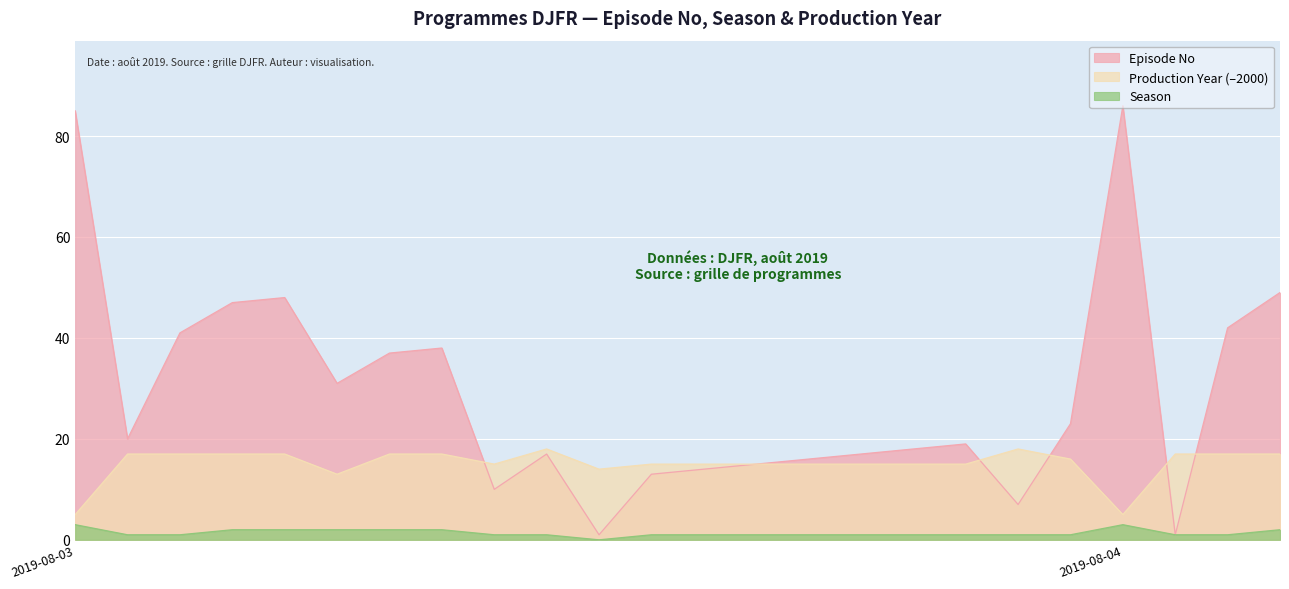

What is the value of the Production Year point at the 19th from the left?

5